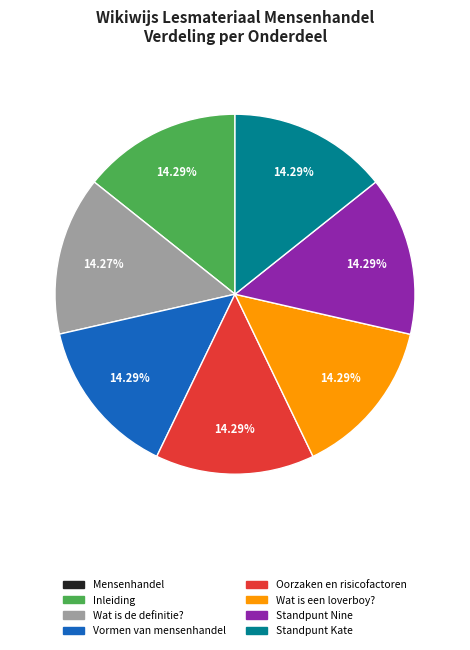

Does any single category account for the majority?

No